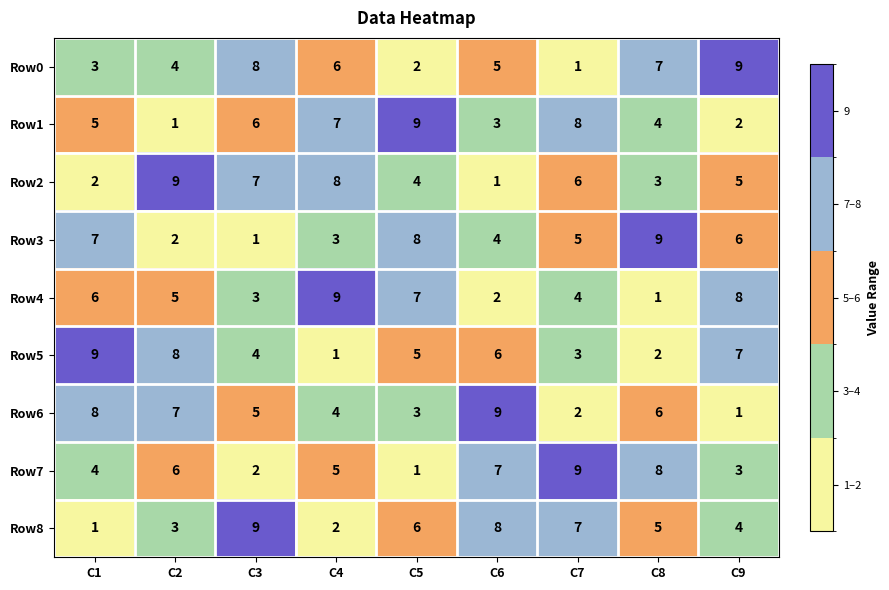

The Row0 series shows 3 at C2. True or false?

False